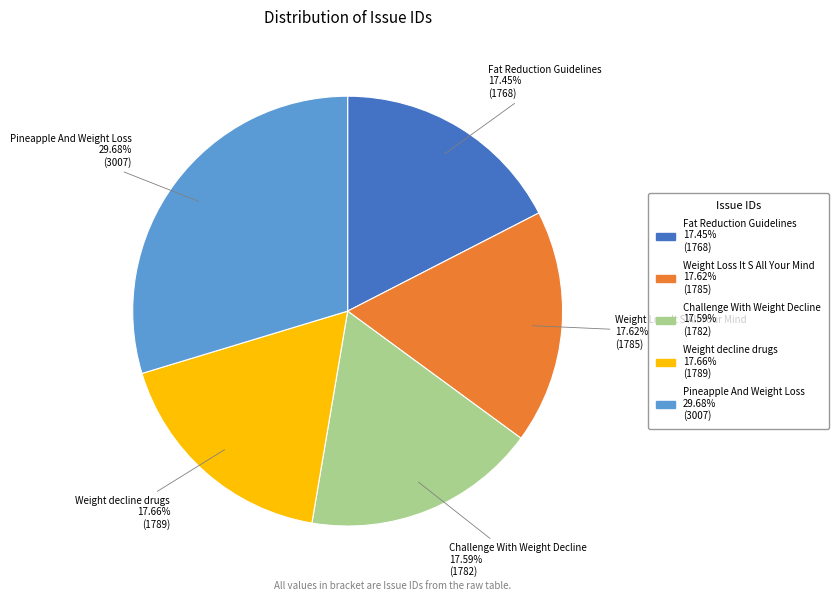

How many segments does this pie chart have?

5